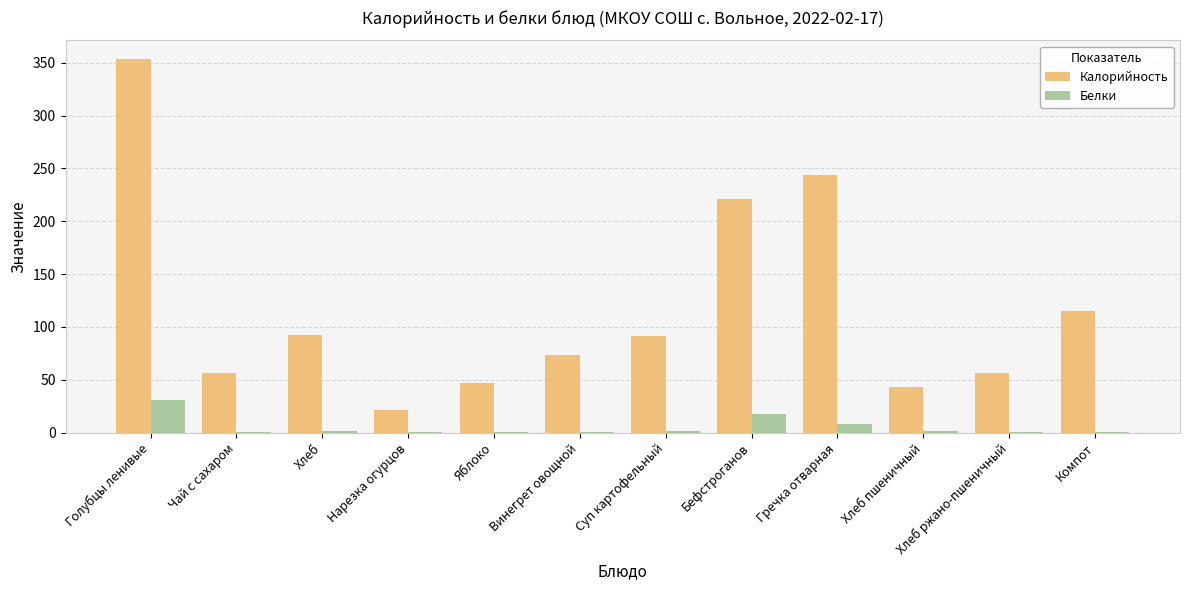

Between Хлеб and Гречка отварная, which series saw the biggest shift?

Калорийность